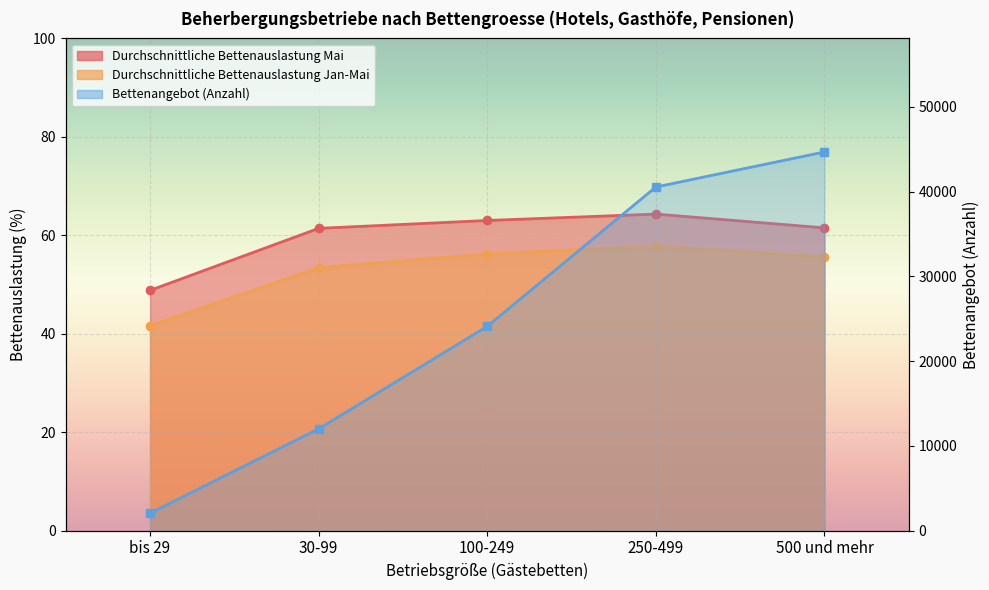

True or false: Durchschnittliche Bettenauslastung Mai has a value of 48.8 at bis 29.

True